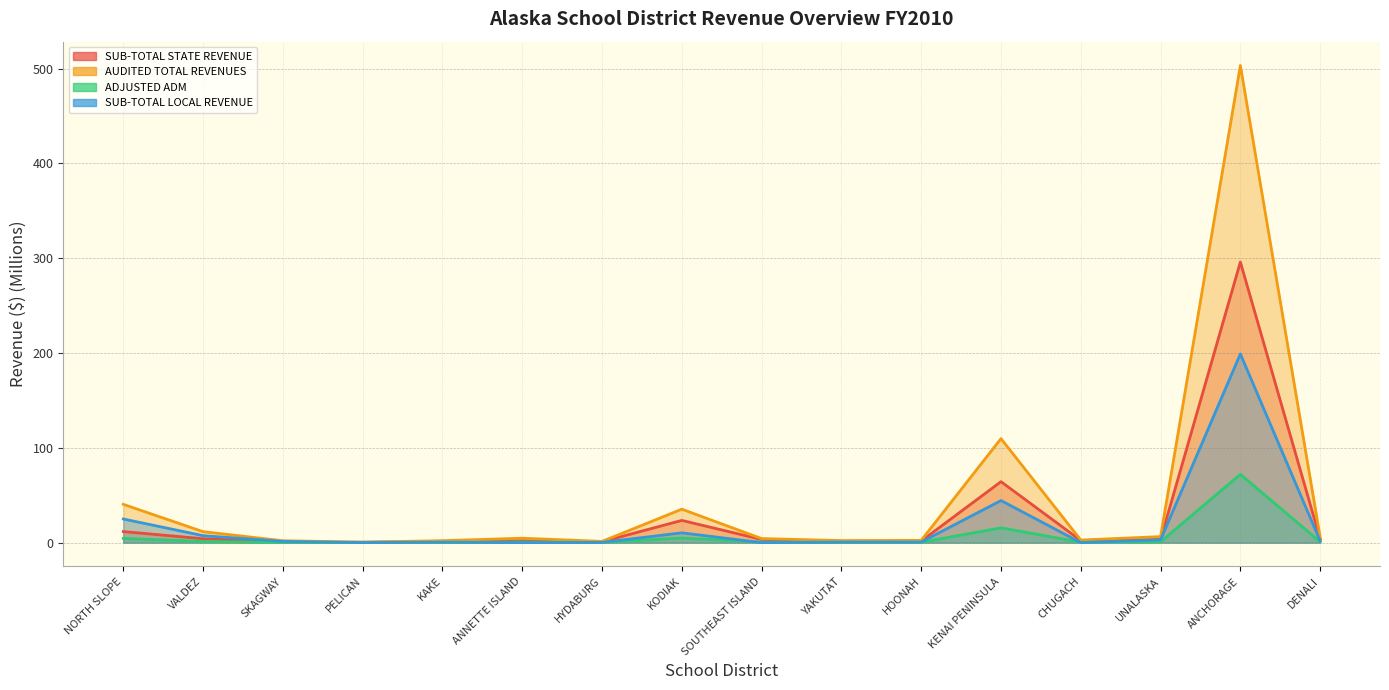

At KENAI PENINSULA, list the series in order from largest to smallest.

AUDITED TOTAL REVENUES, SUB-TOTAL STATE REVENUE, SUB-TOTAL LOCAL REVENUE, ADJUSTED ADM